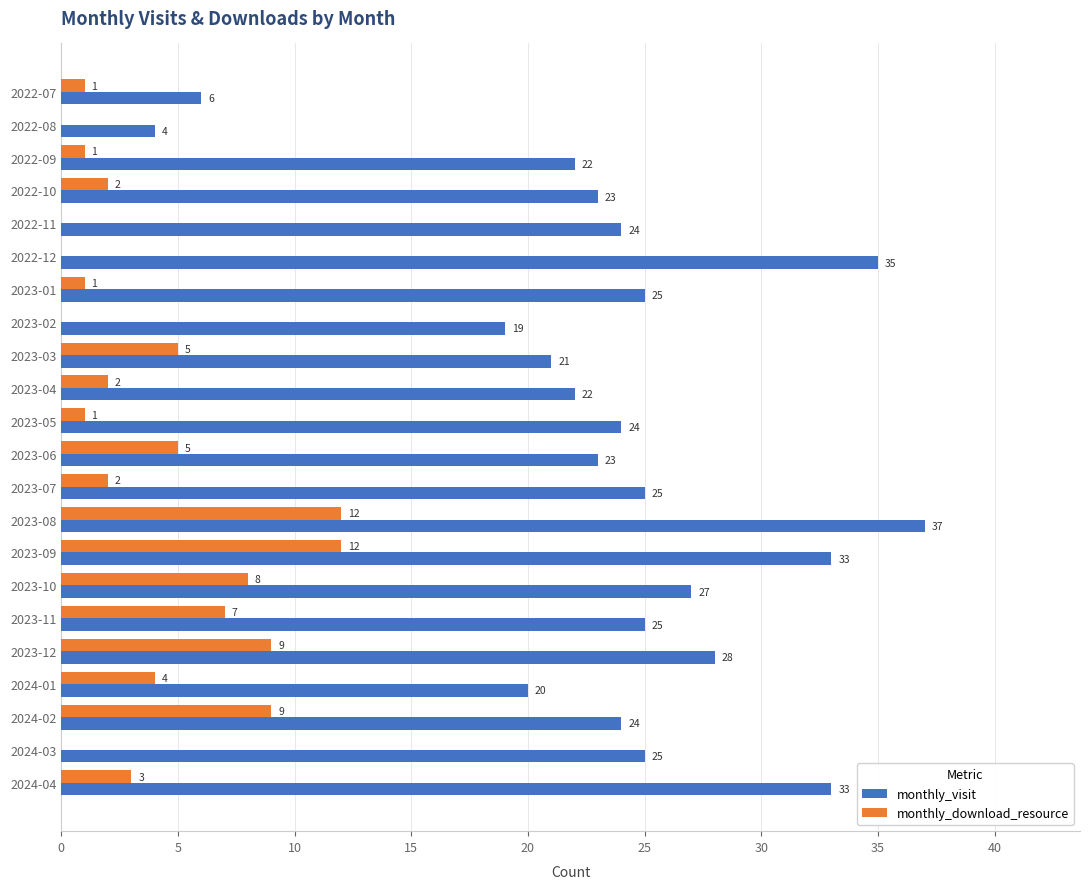

At which label is monthly_visit closest to 20?

2024-01